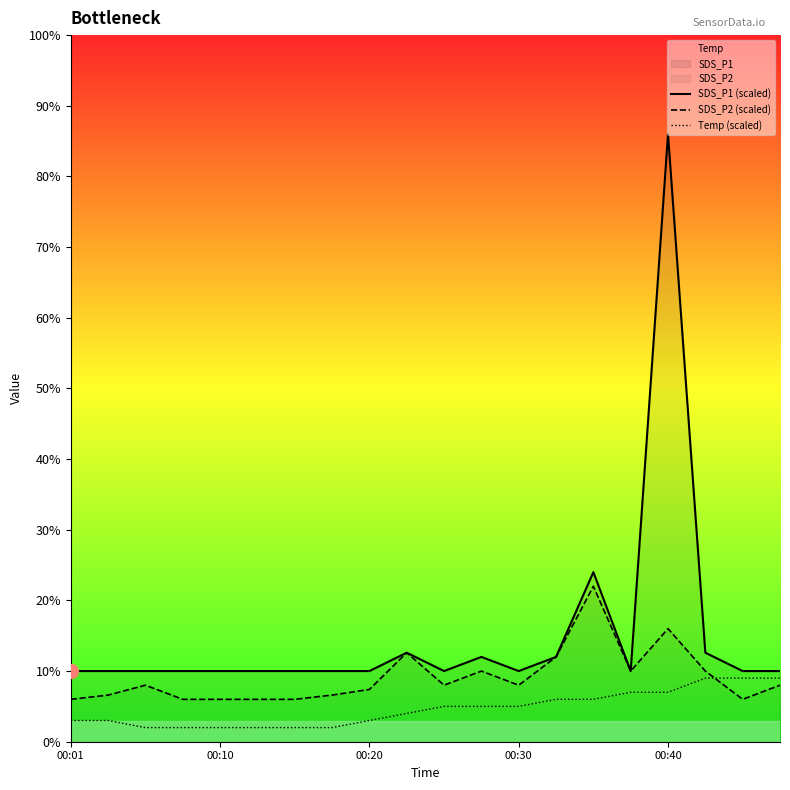

What position from the left is 10?

11